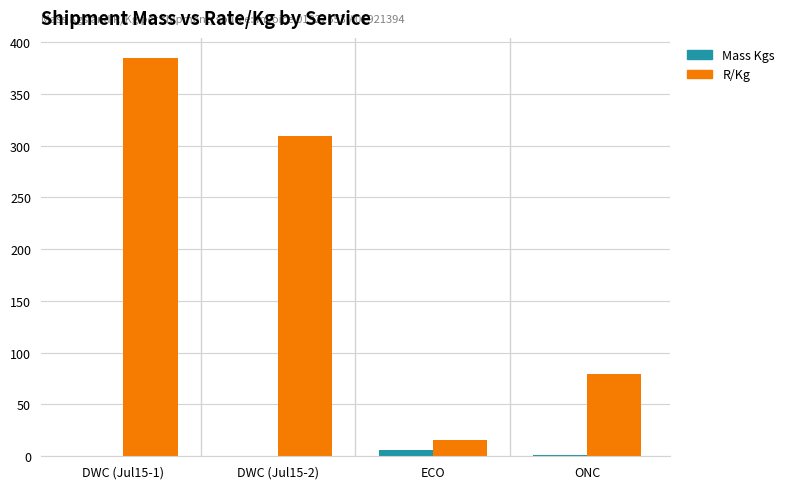

What is the highest value of the R/Kg series?

384.7